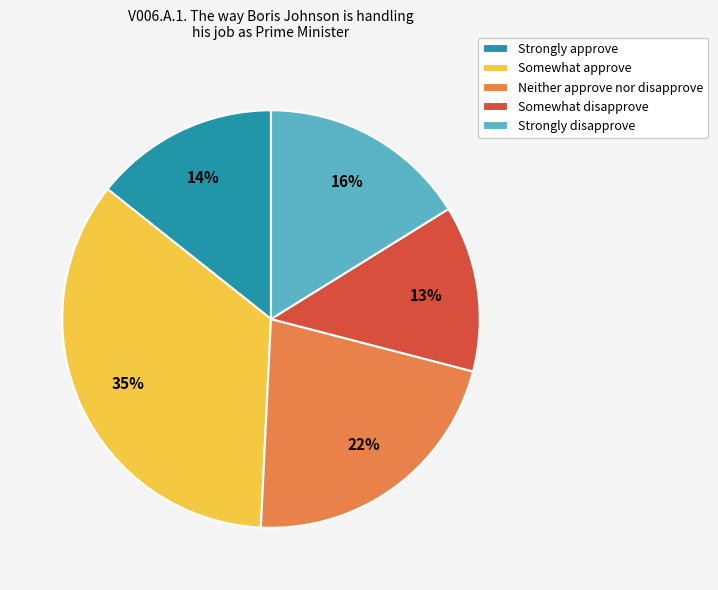

Do Neither approve nor disapprove and Somewhat approve together represent more than half of the pie?

Yes